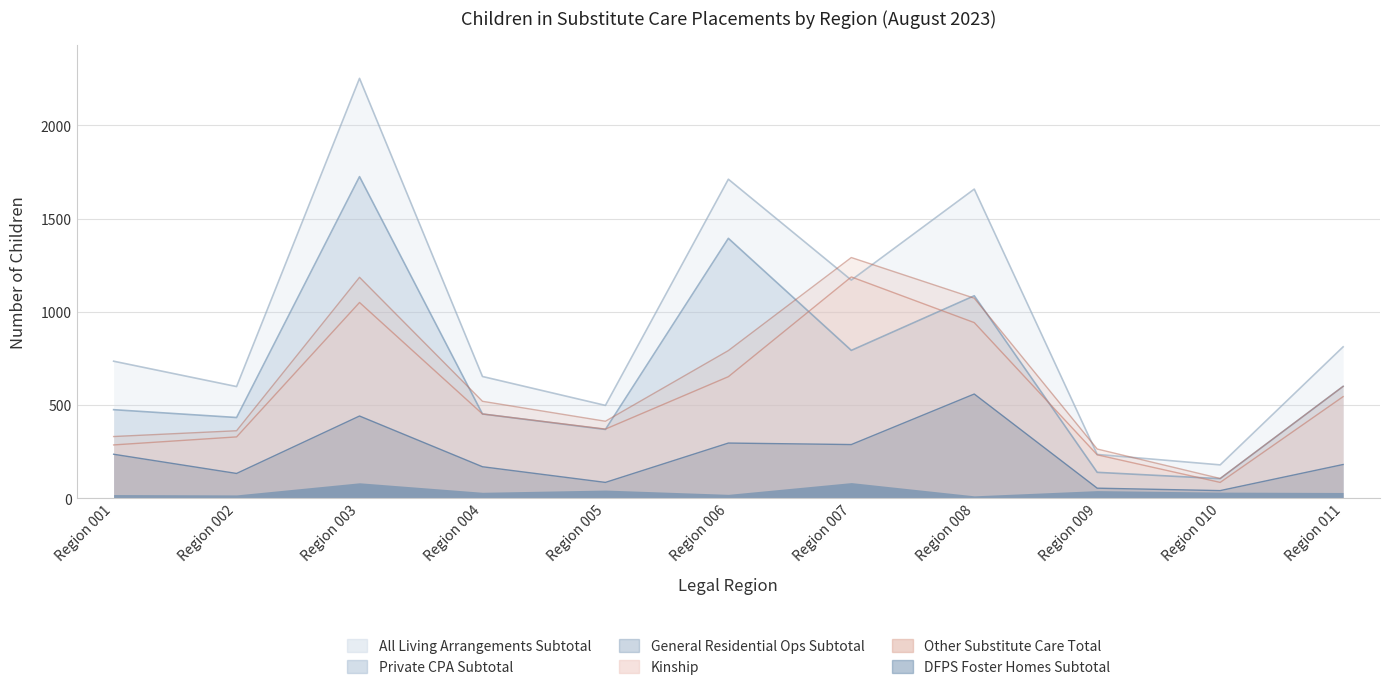

At which label does Private CPA Subtotal reach its minimum?

Region 010